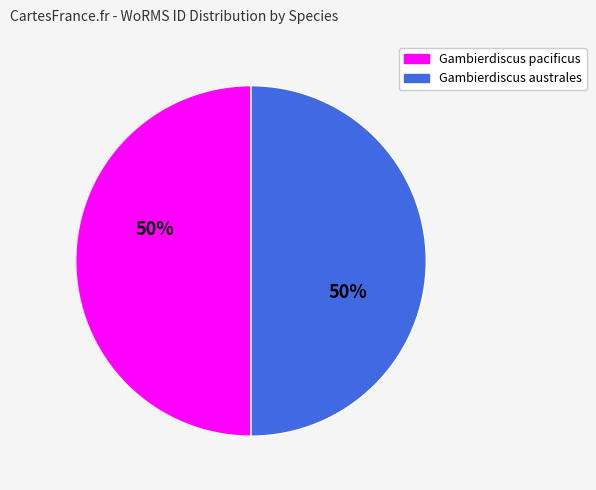

What is the ratio of the value at Gambierdiscus australes to the value at Gambierdiscus pacificus?

1.0